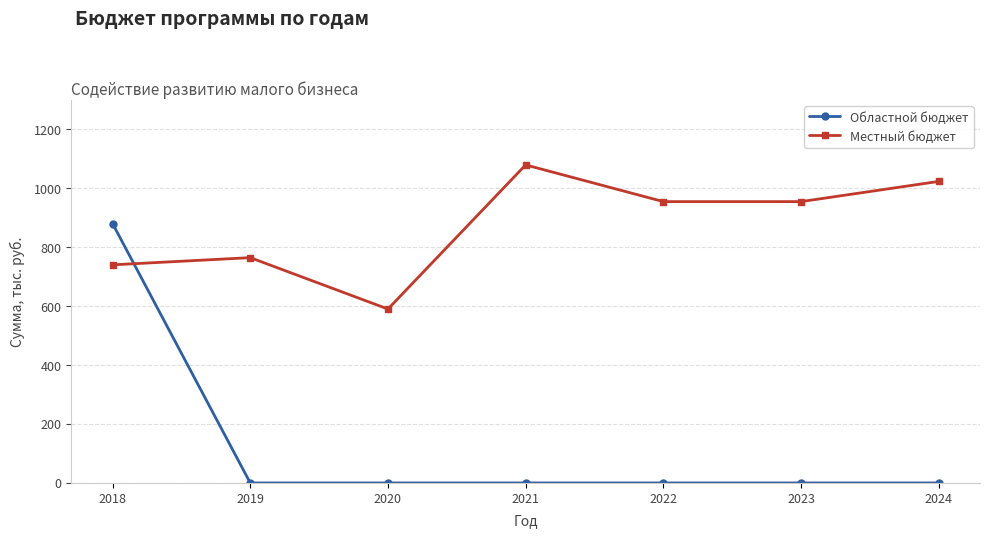

What is the lowest value of the Местный бюджет series?

590.0